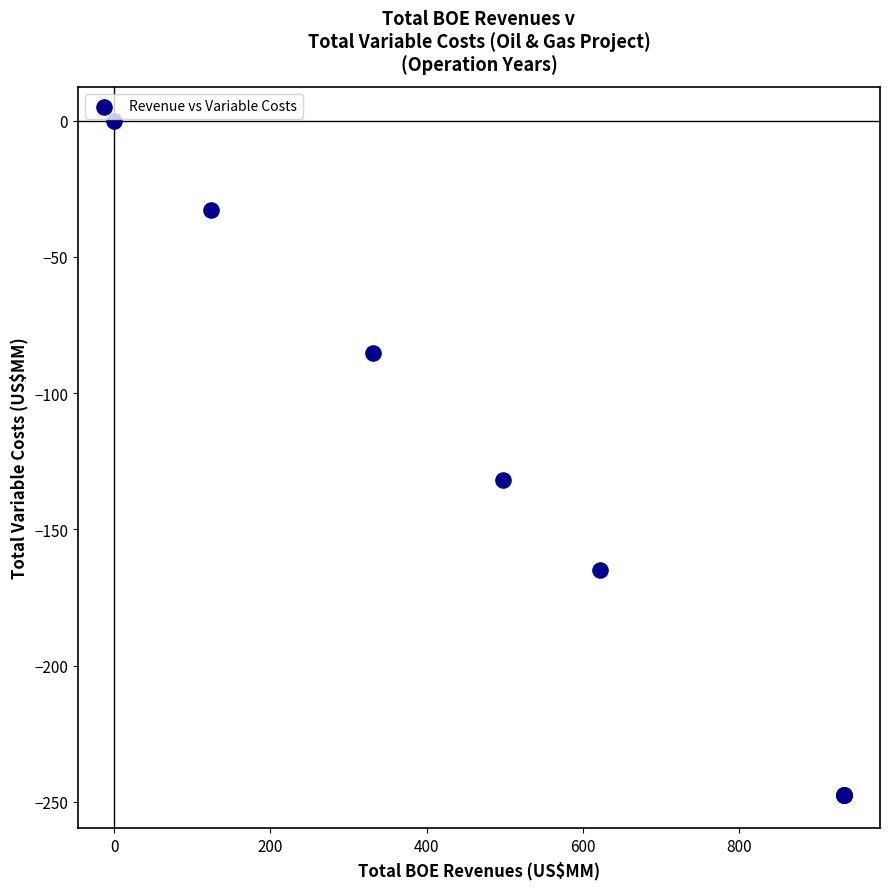

What Y value in the scatter plot is closest to -123?

-131.9